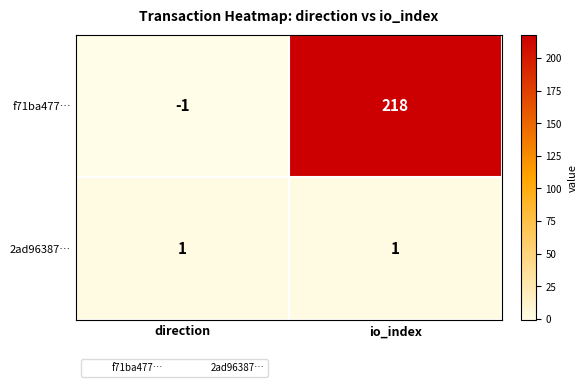

Is the value of f71ba477… at direction greater than the value of 2ad96387… at io_index?

No